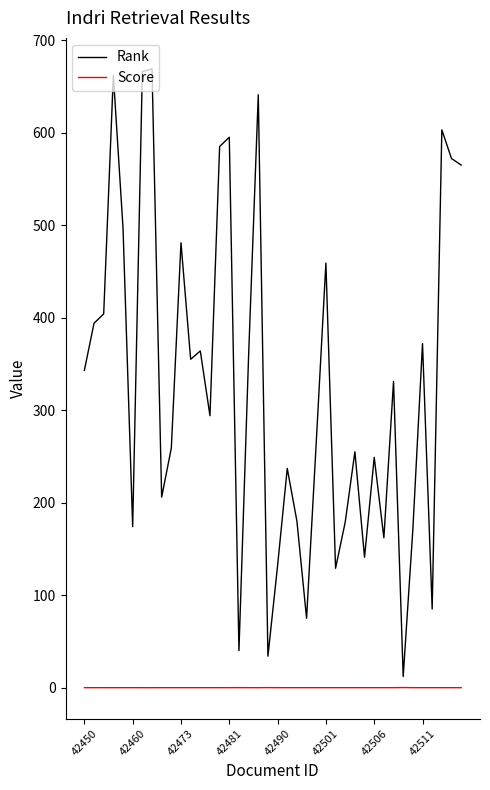

What is the maximum value for Rank?

669.0